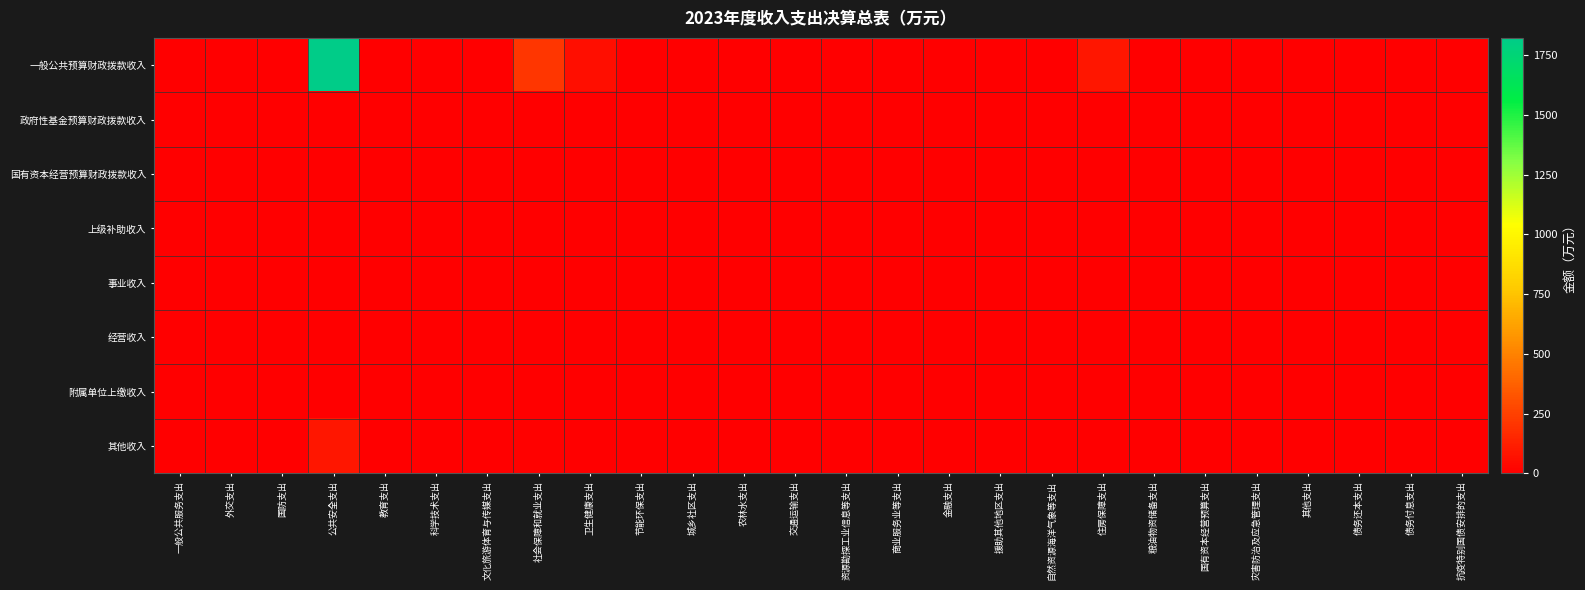

How many data points does each series have?

26